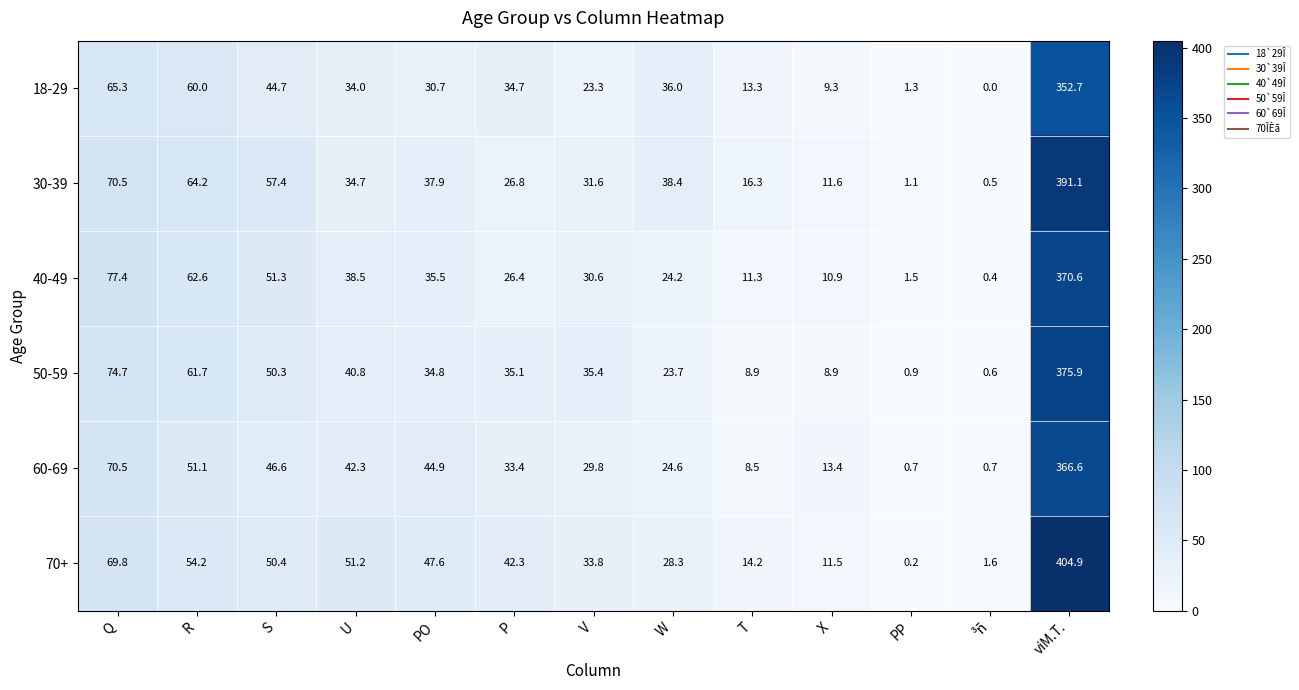

Which series changed the most between V and T?

50-59